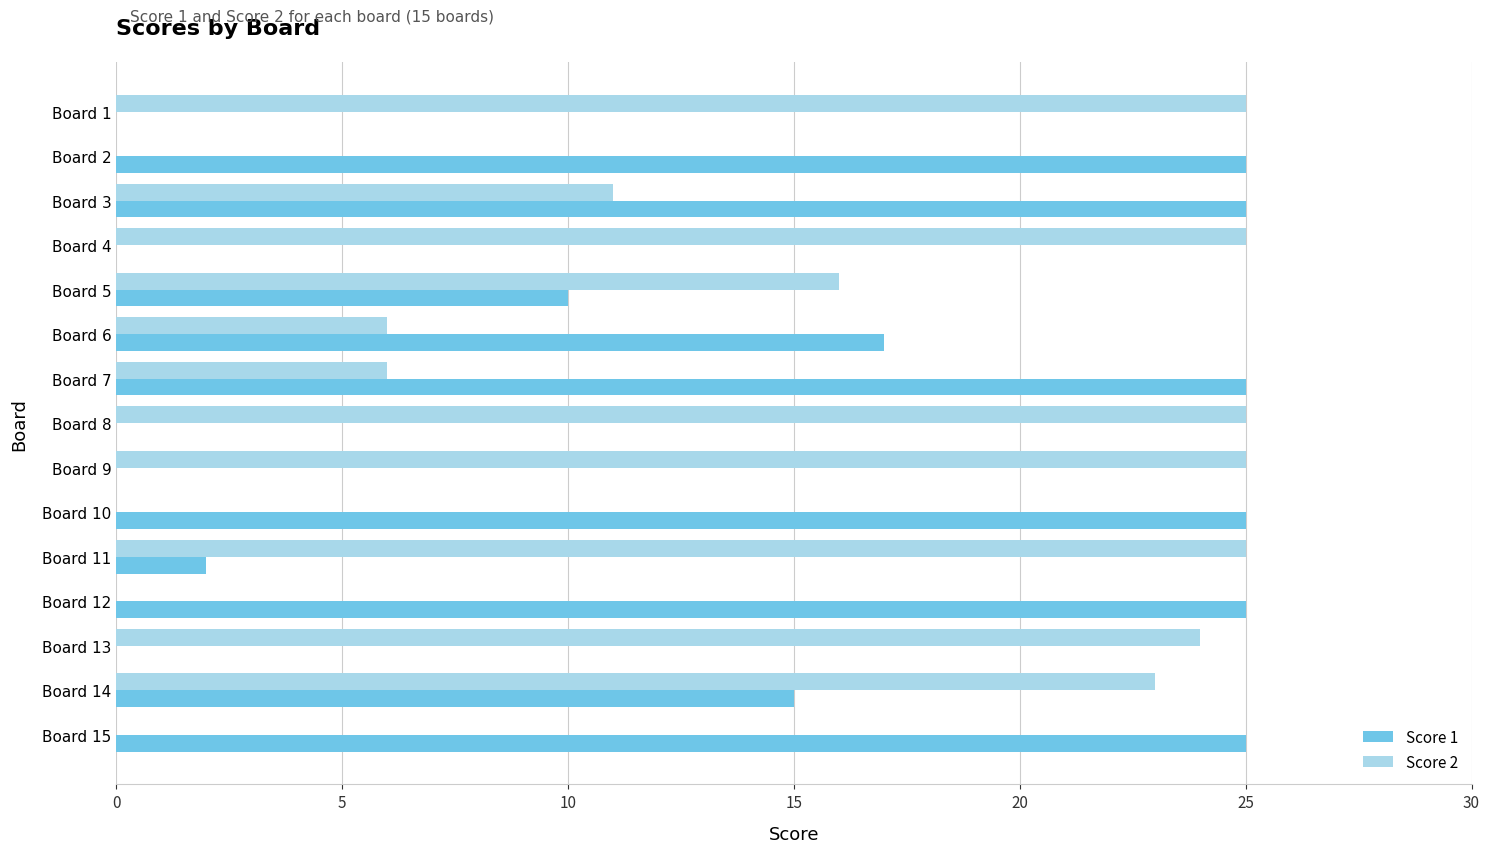

Is it true that Score 2 equals 25 at Board 8?

True